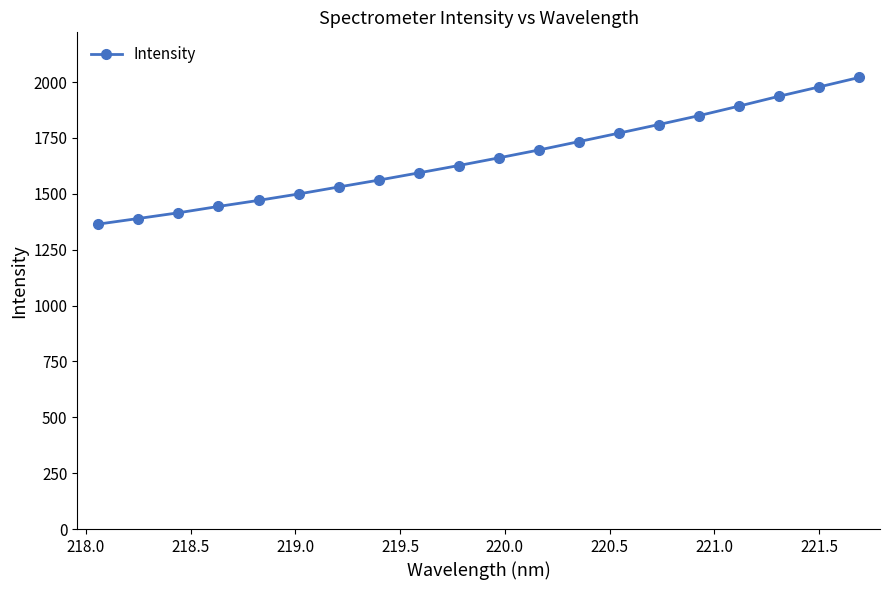

What is the average value?

1662.1